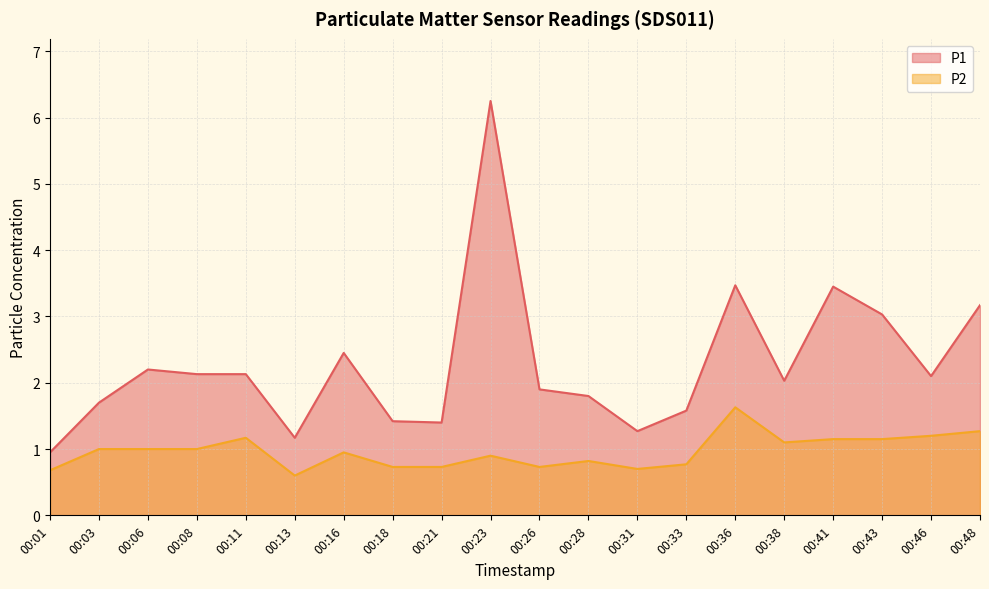

True or false: P2 has a value of 1.2 at 00:21.

False